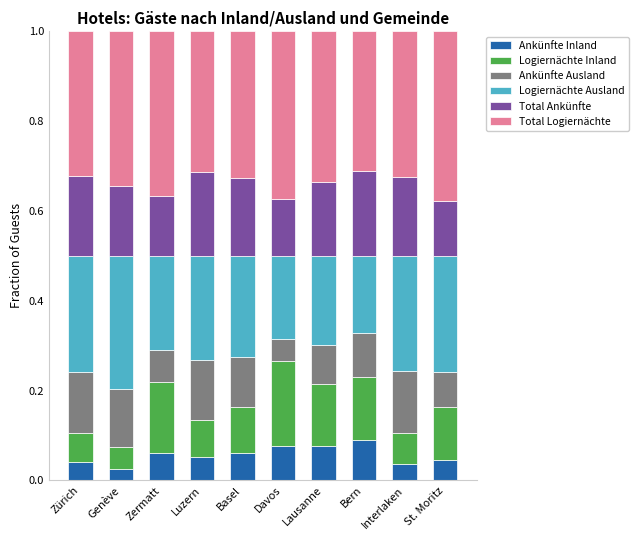

How many series are shown in this chart?

6